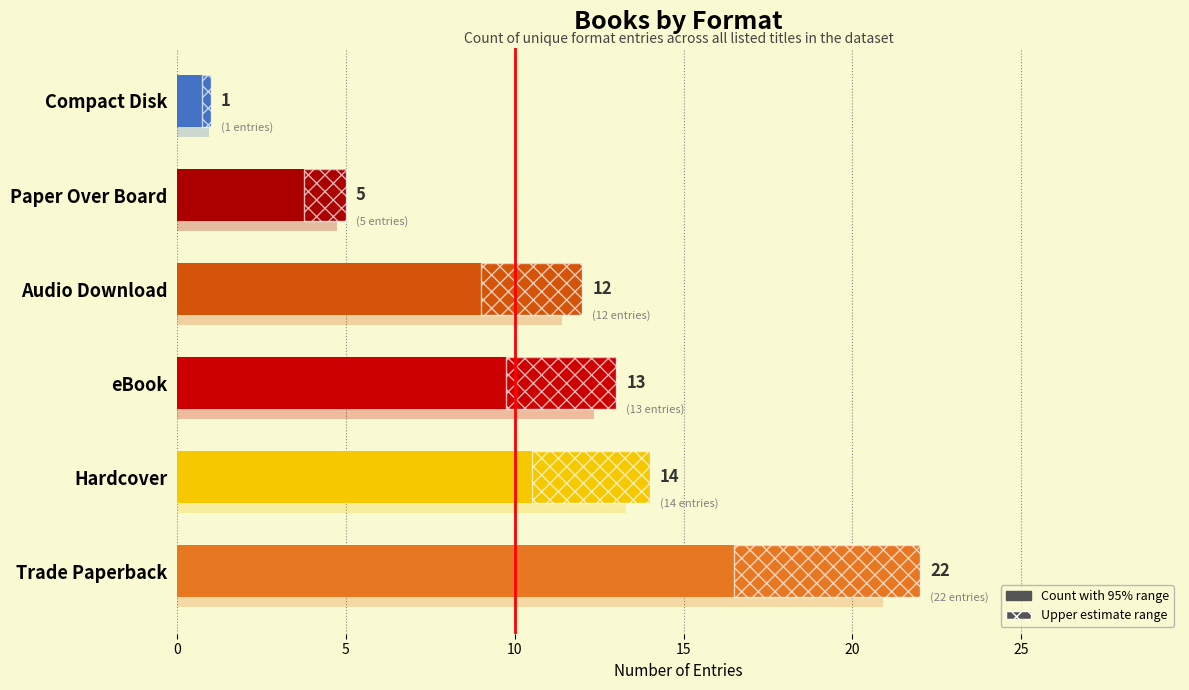

What is the approximate value at Paper Over Board?

5